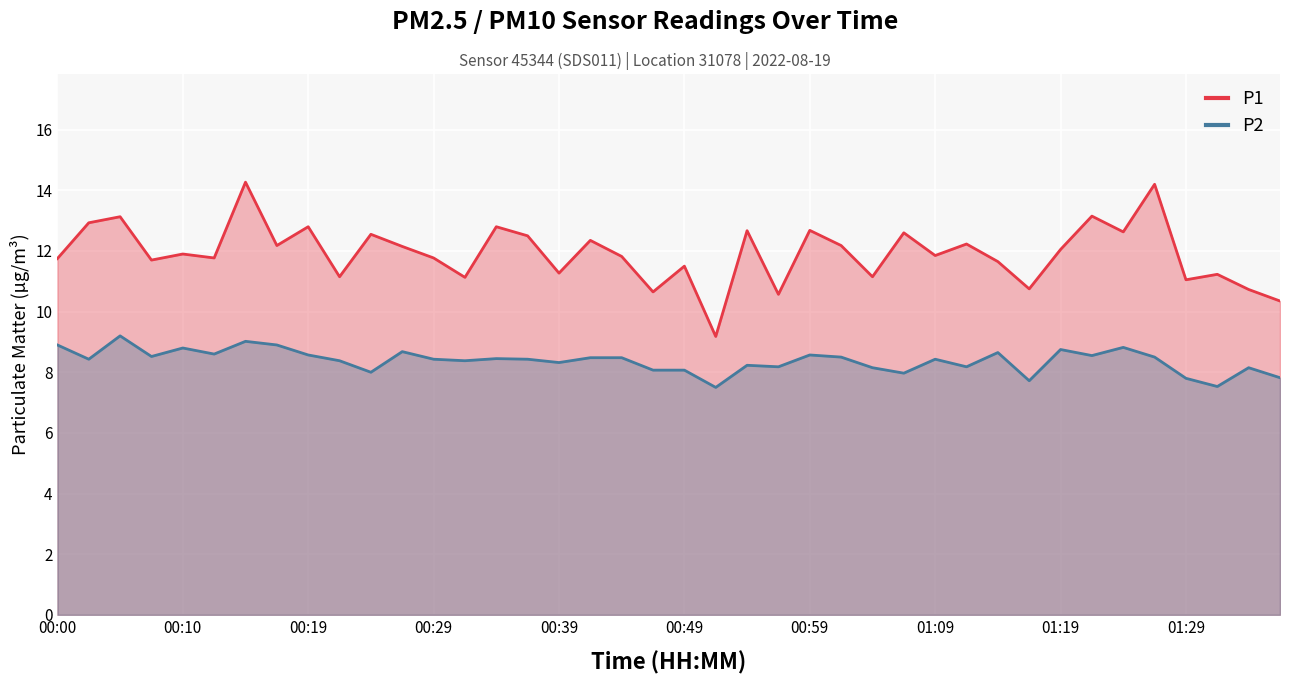

How many data points in P2 are less than 8?

6